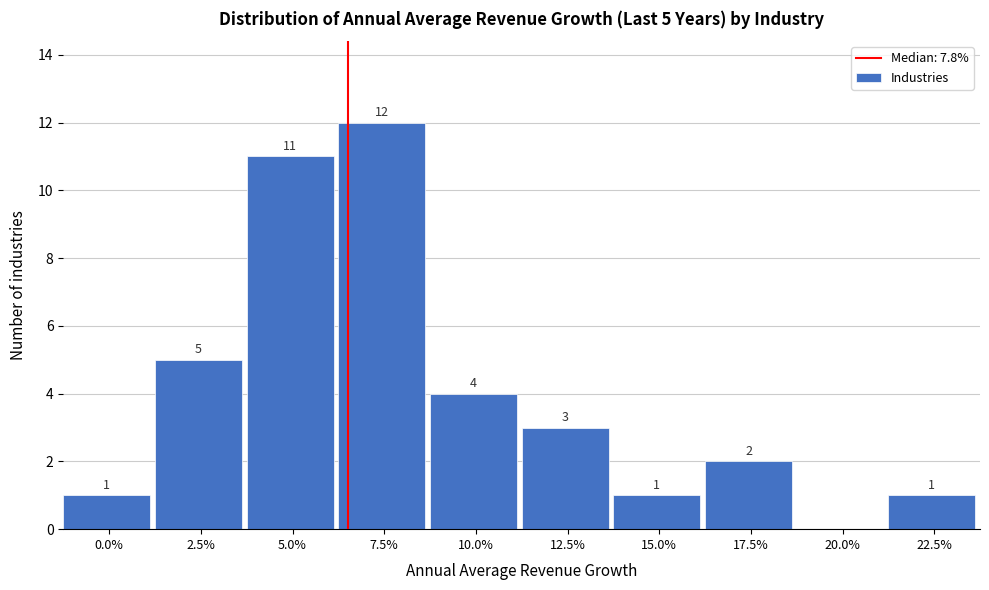

Reading right to left, transcribe all the data shown in this chart.

22.5%=1	20.0%=0	17.5%=2	15.0%=1	12.5%=3	10.0%=4	7.5%=12	5.0%=11	2.5%=5	0.0%=1